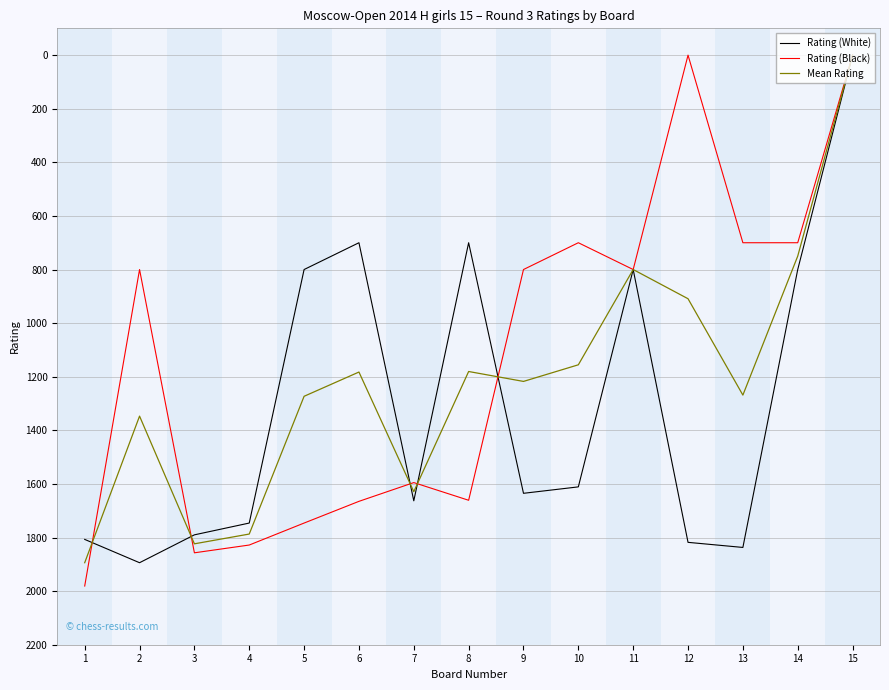

What is the total value across all series at 7?

4887.0